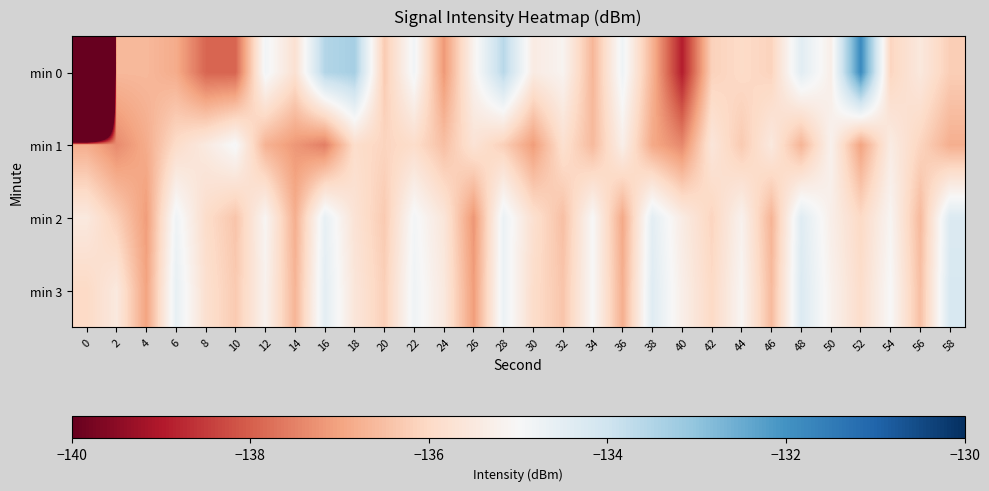

At 14, list the series in order from largest to smallest.

min 0, min 3, min 2, min 1